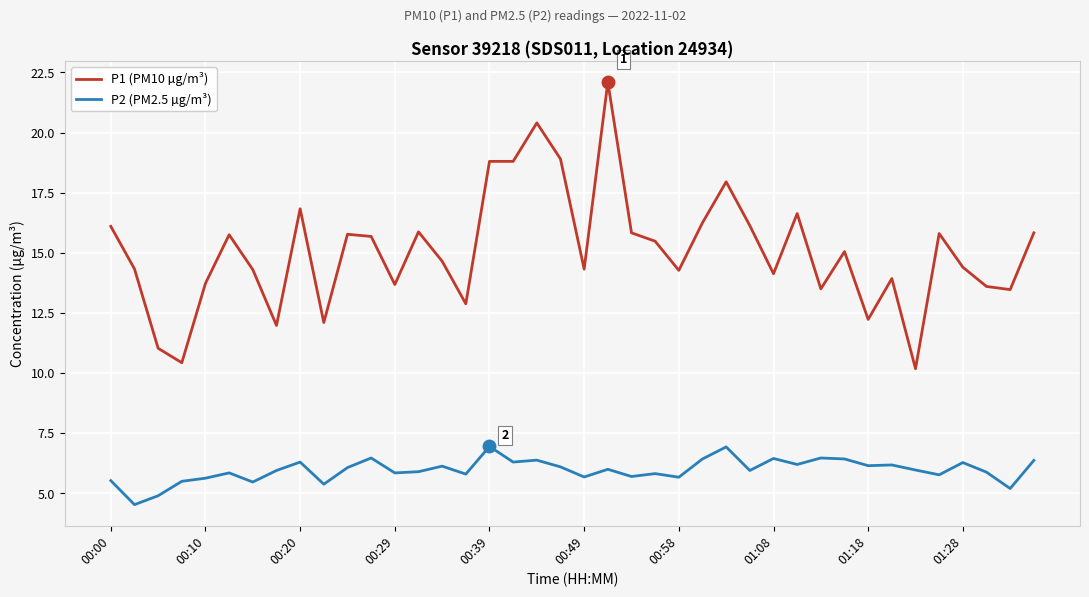

True or false: P2 (PM2.5 µg/m³) has more than 0 points higher than both neighbors.

True